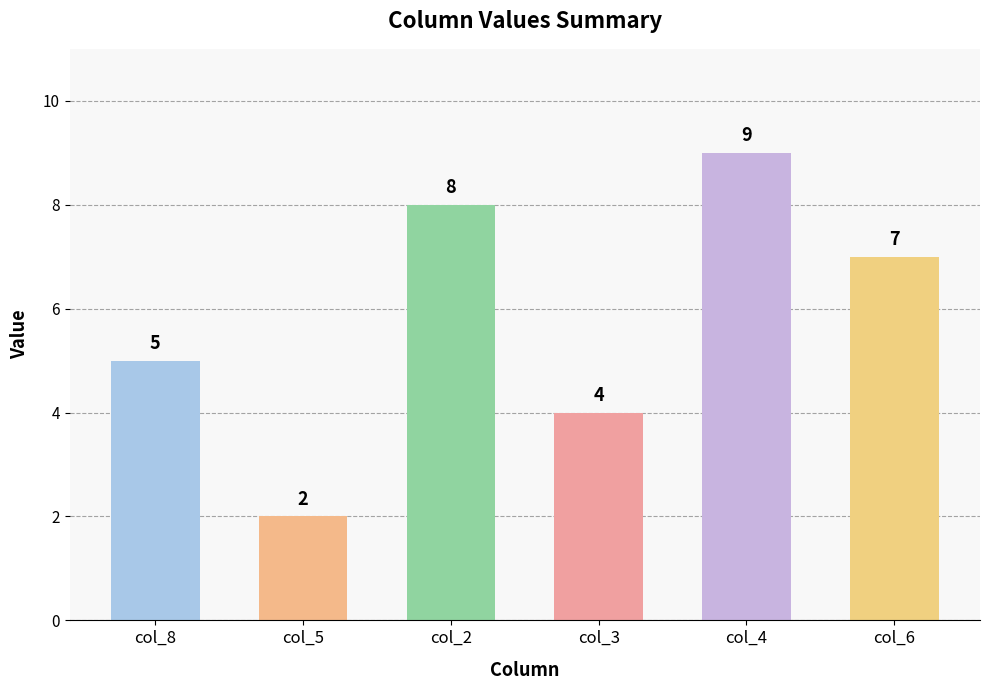

Reading right to left, transcribe all the data shown in this chart.

col_6=7	col_4=9	col_3=4	col_2=8	col_5=2	col_8=5